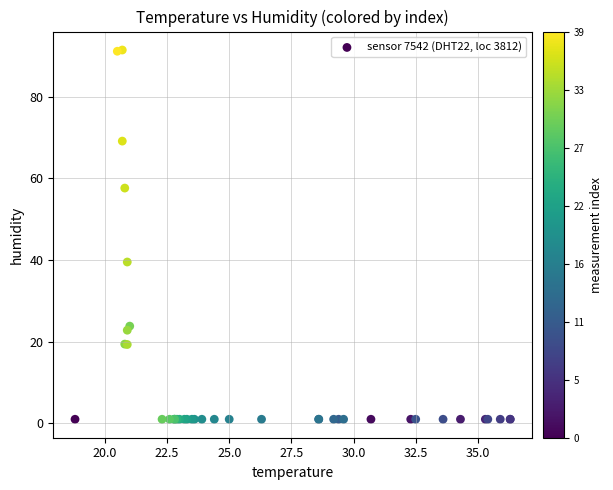

What Y value in the scatter plot is closest to 46?

39.5